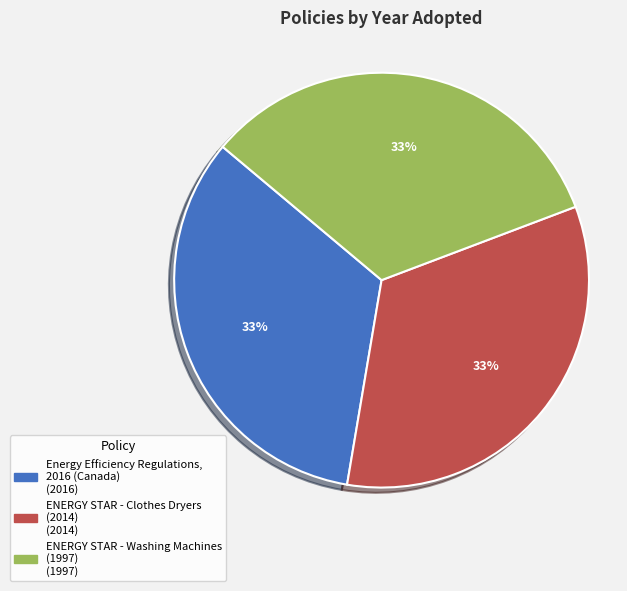

Is there any slice that represents more than half of the pie?

No